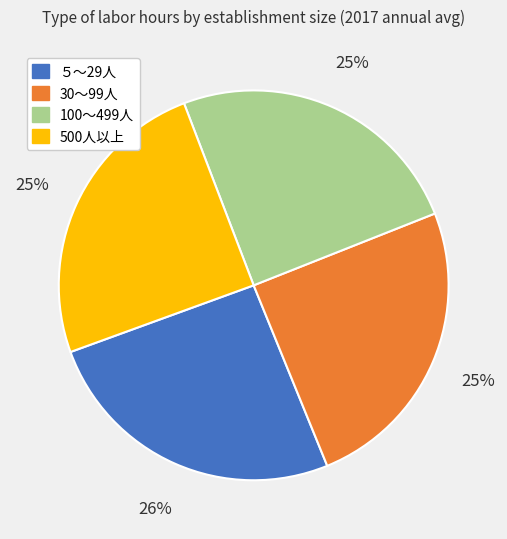

What is the largest slice in the pie chart?

５～29人